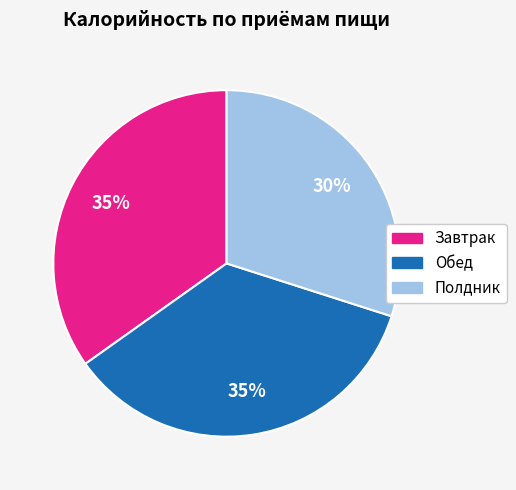

Approximately how many times larger is the value at Обед compared to Полдник?

1.2